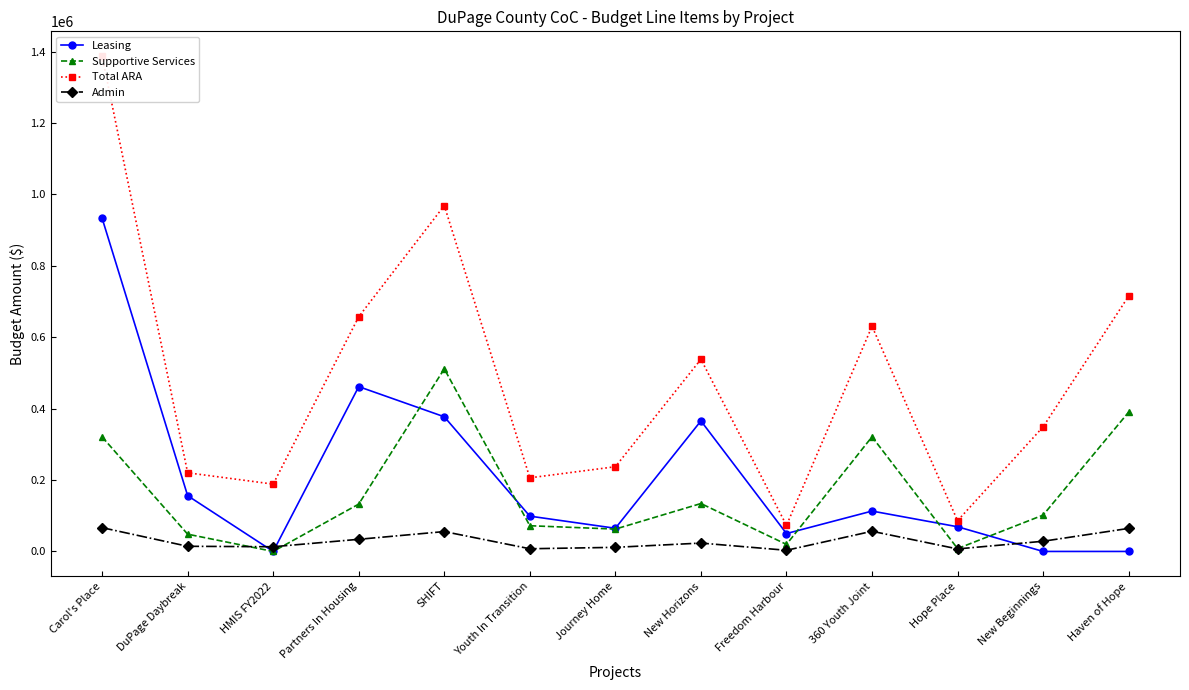

Rank the series by their maximum value, from highest to lowest.

Total ARA, Leasing, Supportive Services, Admin